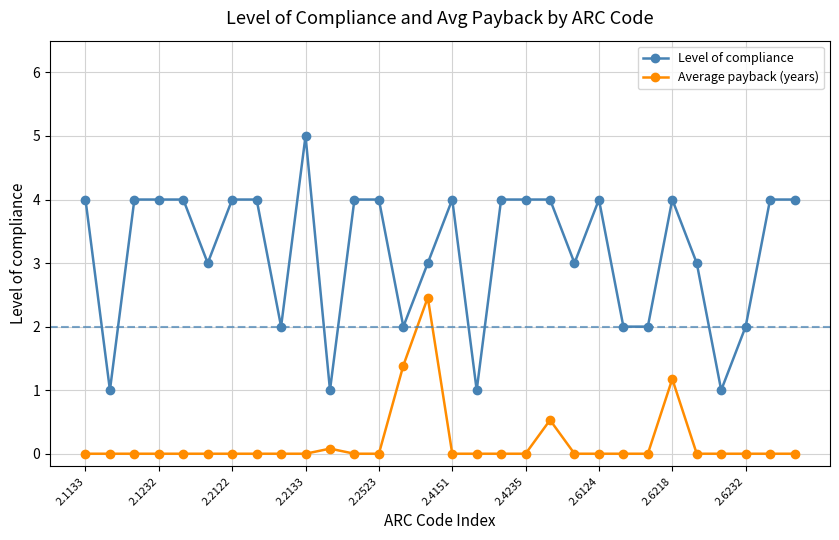

Rank the series by their average value, from lowest to highest.

Average payback (years), Level of compliance